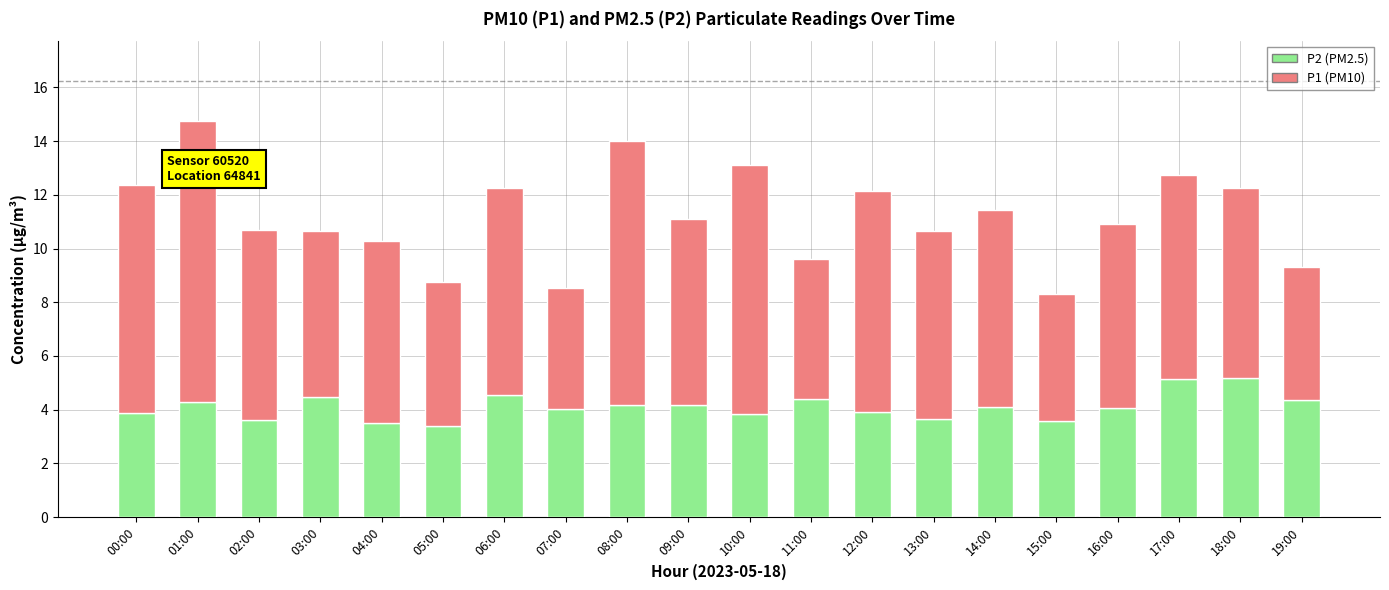

What is the total value across all series at 04:00?

10.3